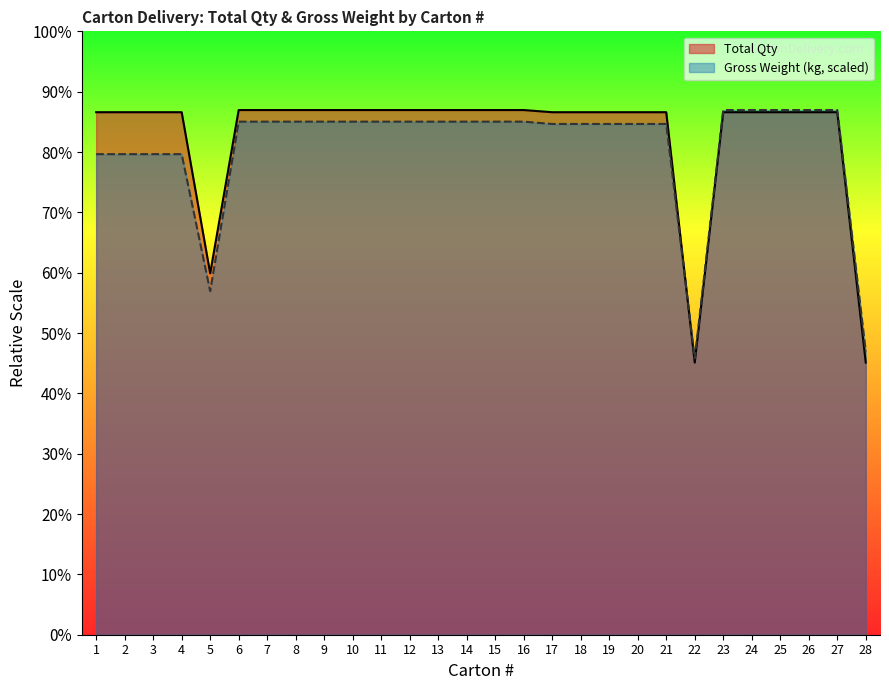

What is the difference between the Gross Weight (kg) values at 11 and 19?

10.7